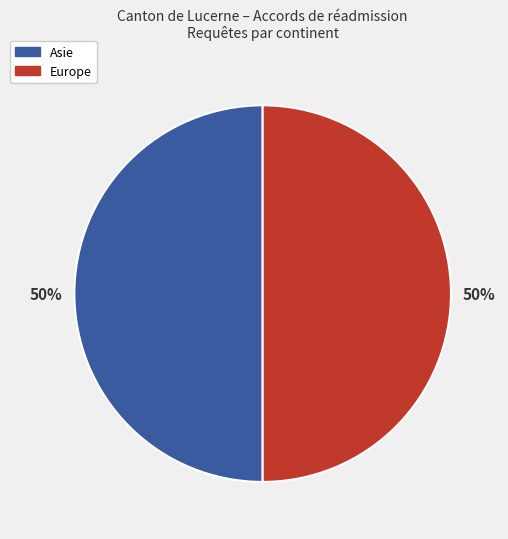

To the nearest percent, what is the average slice percentage?

50%